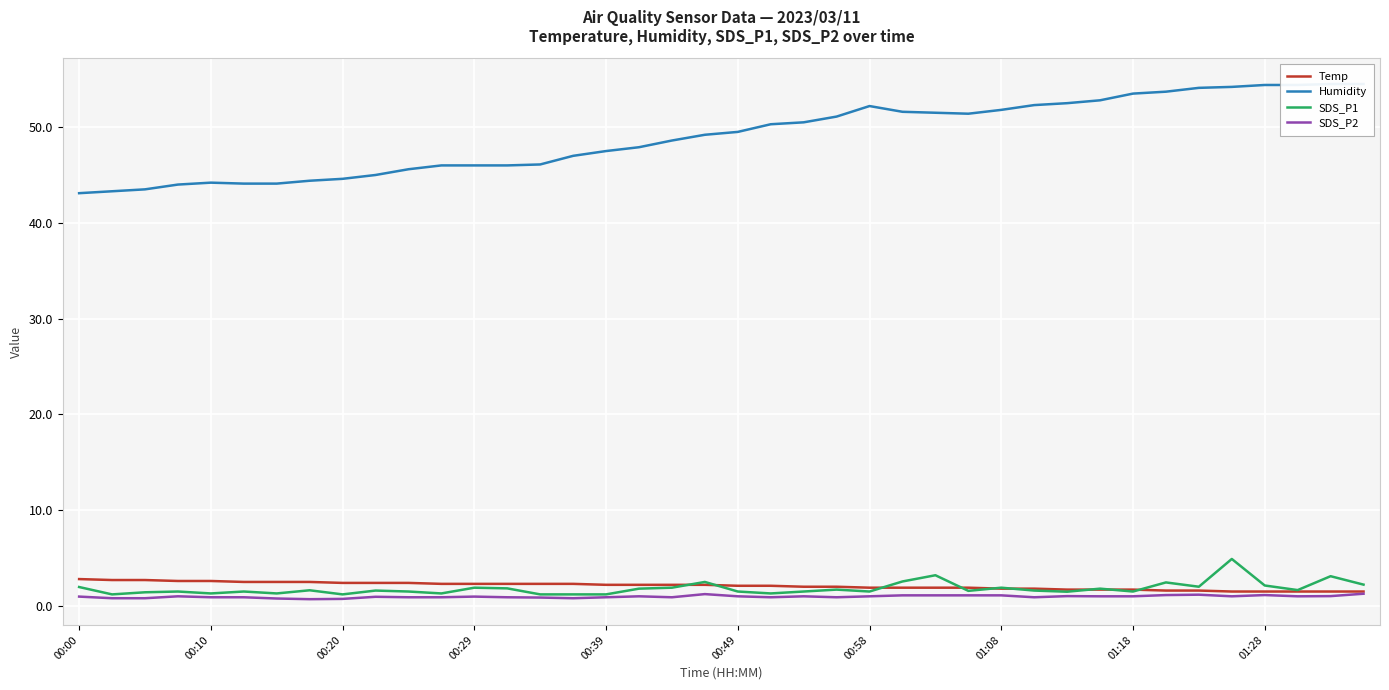

Is the value of SDS_P1 at 29 greater than the value of Humidity at 10?

No